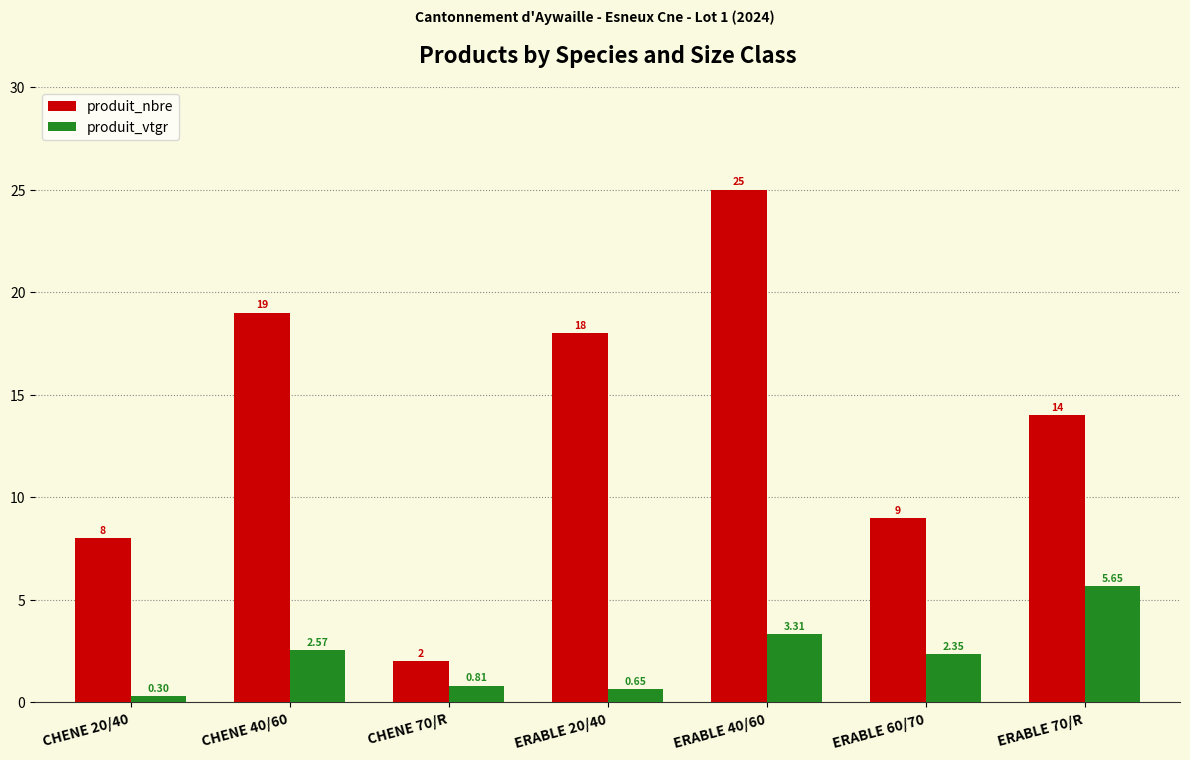

At which category does the chart reach its peak across all series?

ERABLE 40/60